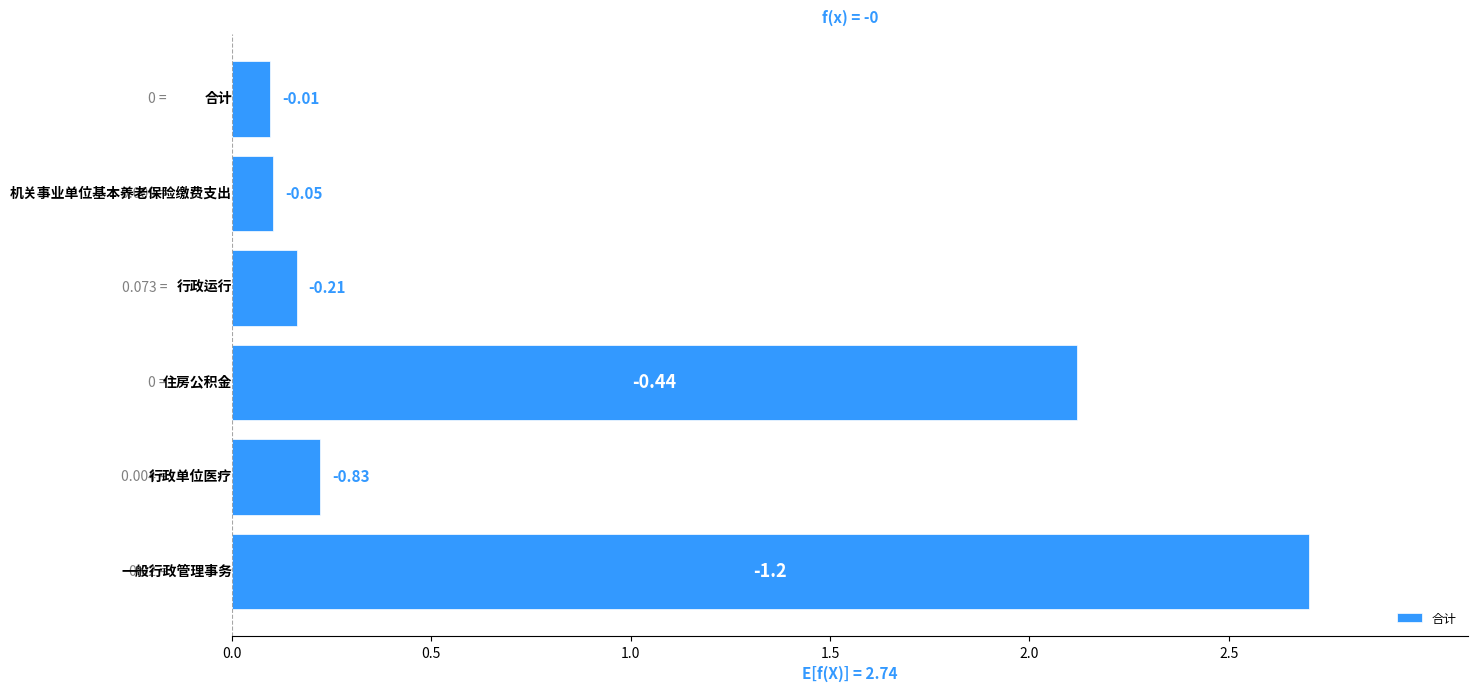

How many bars are there in total?

6